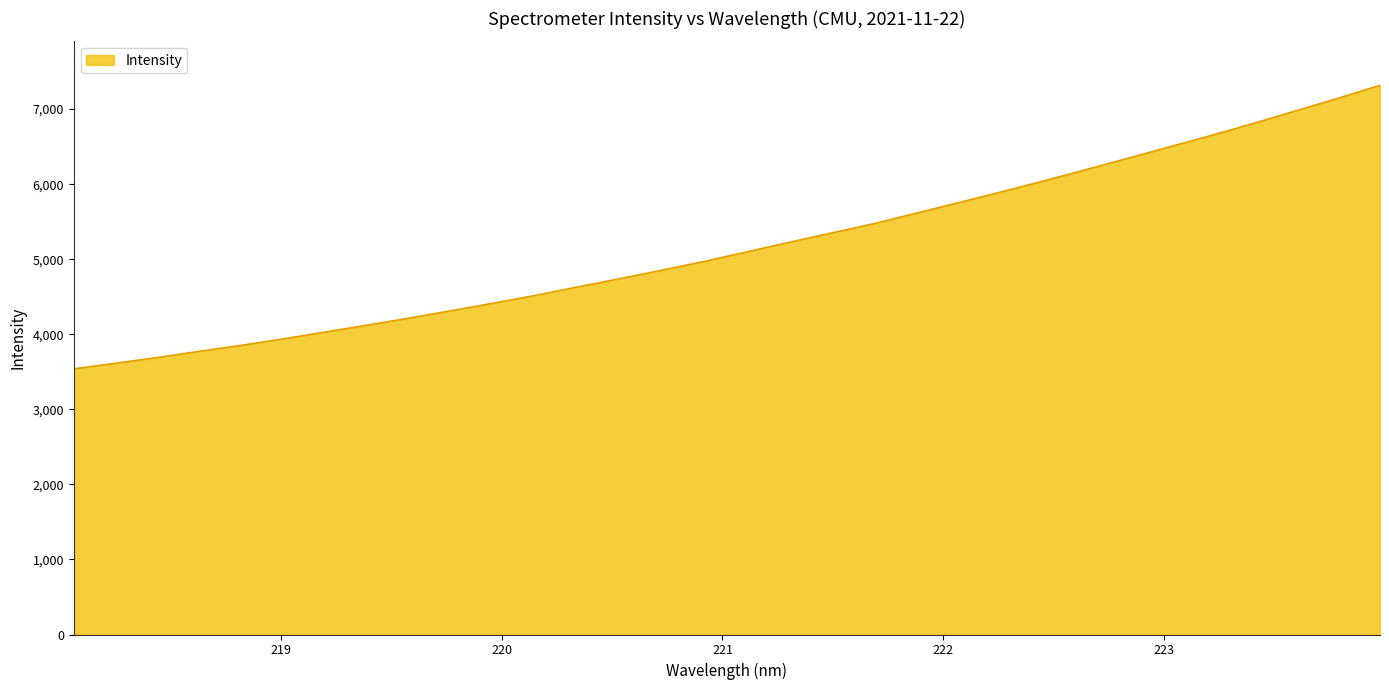

What is the difference between the maximum and minimum values?

3777.6